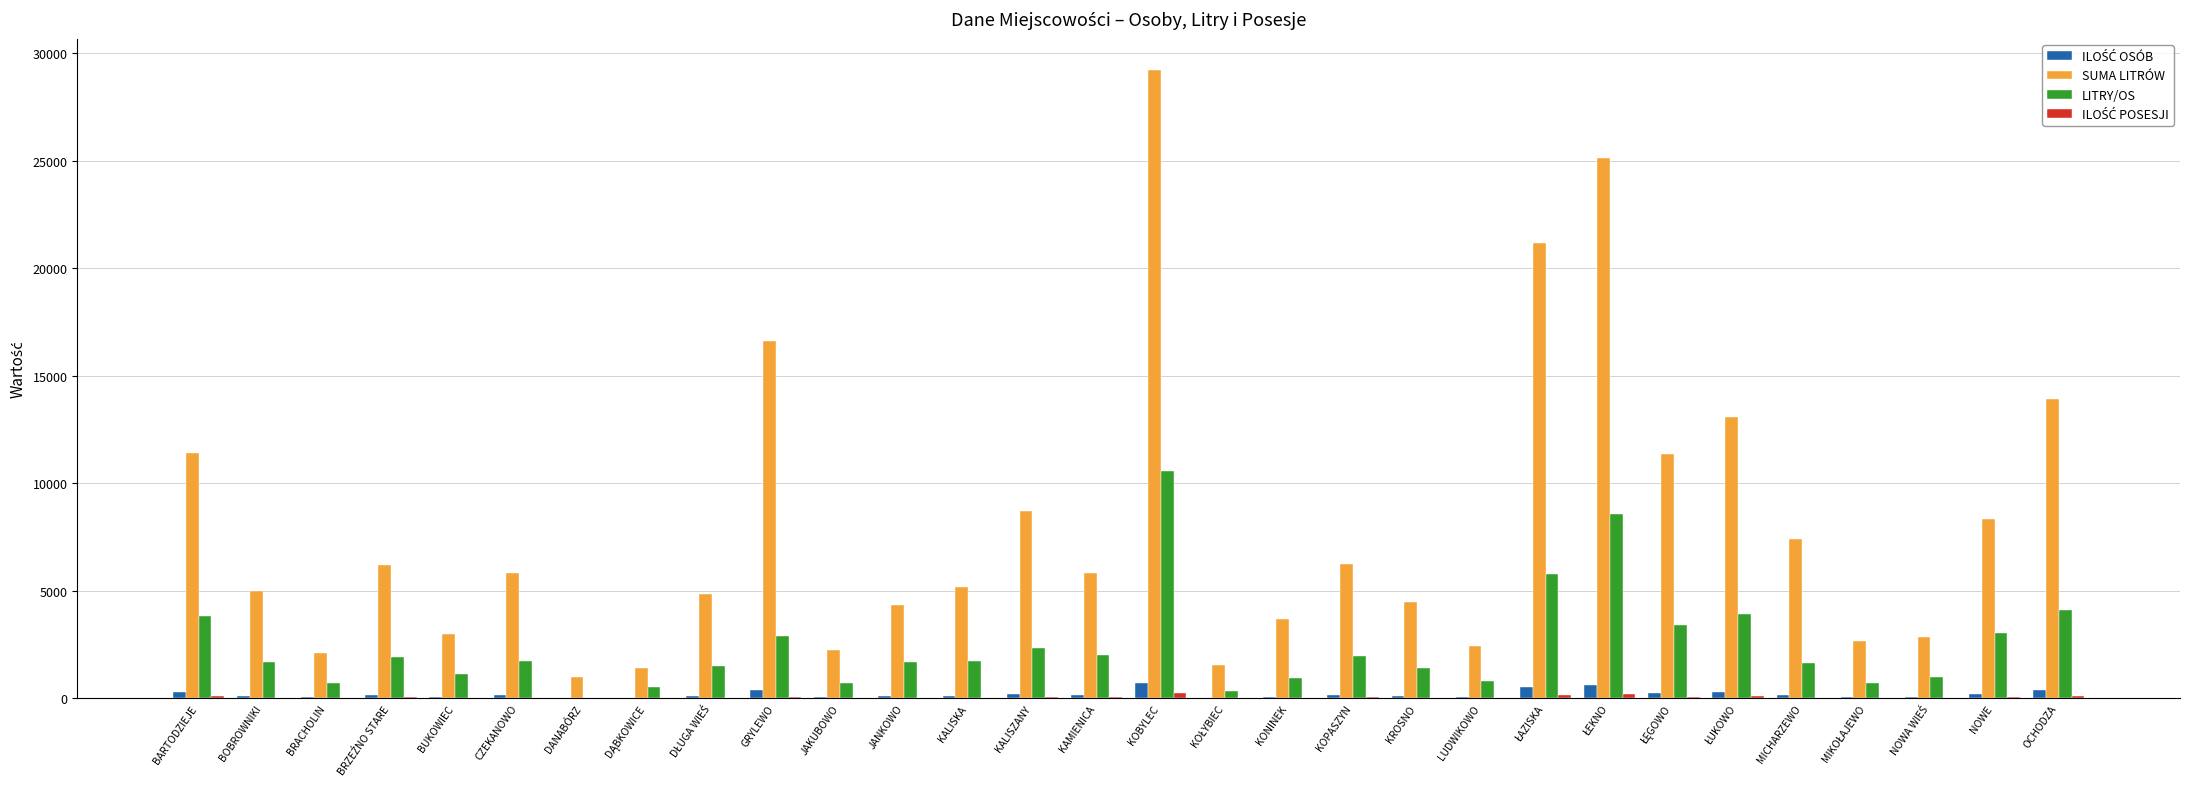

Is the value of SUMA LITRÓW at JANKOWO greater than the value of LITRY/OS at JAKUBOWO?

Yes